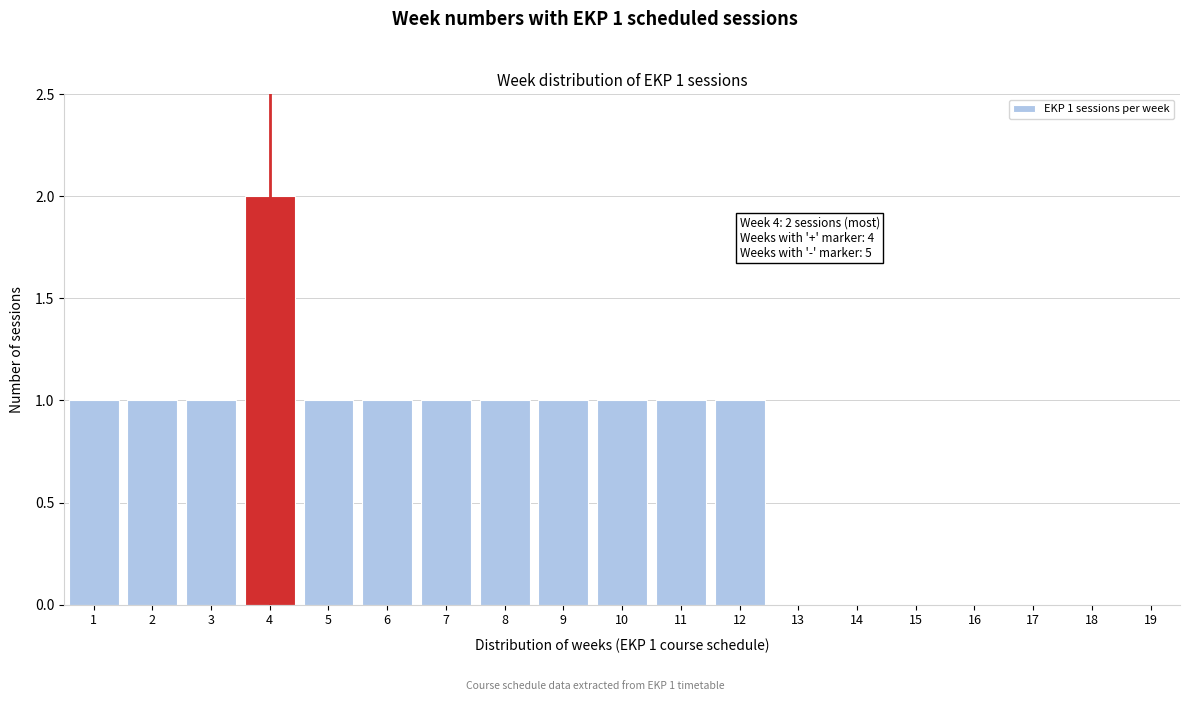

Reading left to right, list all the values displayed in this chart.

1=1	2=1	3=1	4=2	5=1	6=1	7=1	8=1	9=1	10=1	11=1	12=1	13=0	14=0	15=0	16=0	17=0	18=0	19=0